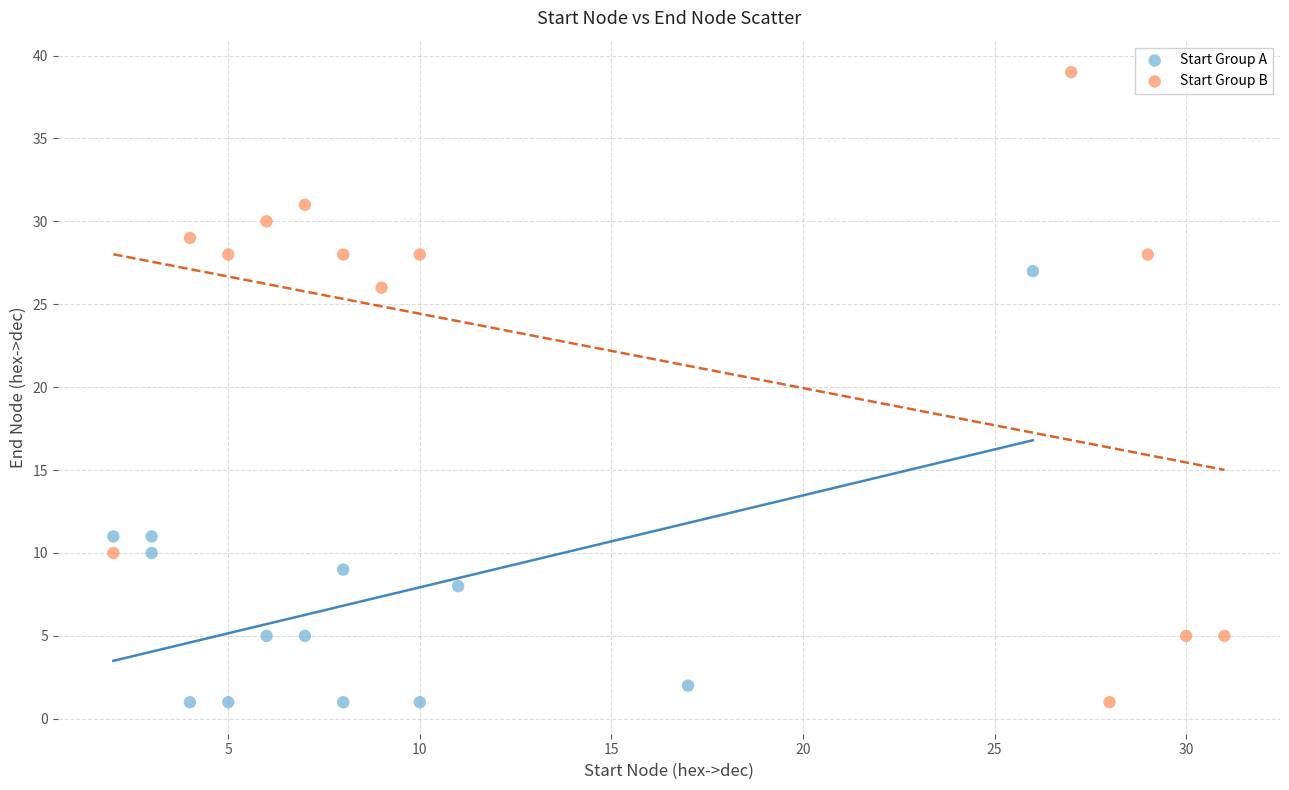

What are all the series names shown in the legend?

Start Group A, Start Group B